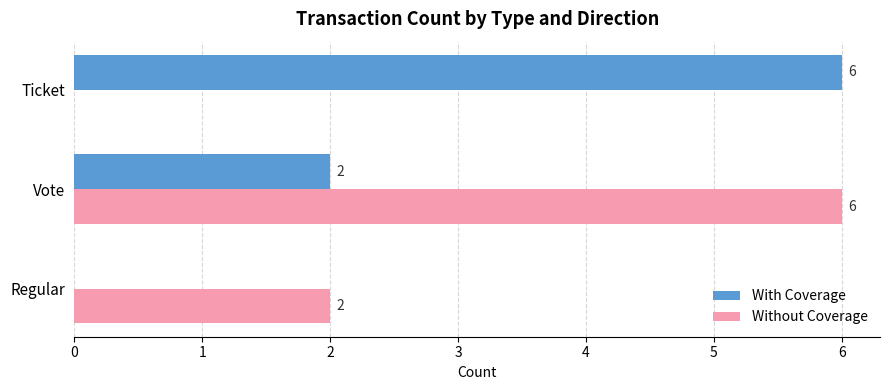

Is the value of With Coverage at Ticket greater than the value of Without Coverage at Ticket?

Yes